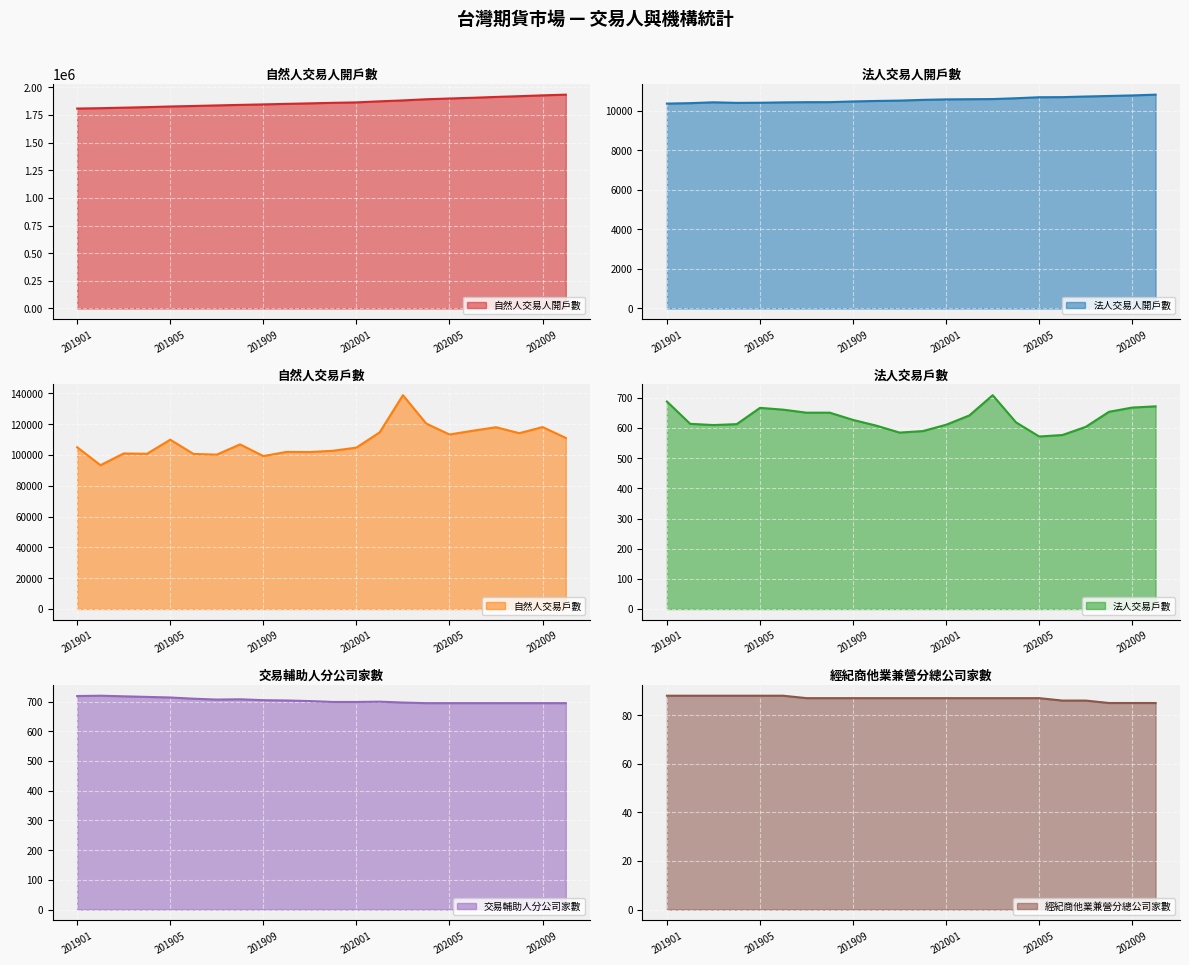

Reading left to right, what are all the values shown in this chart?

自然人交易人開戶數: 1807945	1811061	1815781	1820678	1826487	1830987	1836129	1841046	1845348	1850252	1854781	1859742	1863484	1873223	1881384	1891844	1898781	1905235	1912886	1919629	1927153	1933516
法人交易人開戶數: 10366	10388	10431	10402	10409	10427	10437	10439	10474	10499	10517	10554	10578	10587	10595	10636	10687	10692	10724	10751	10779	10818
自然人交易戶數: 105057	93399	101015	100808	109954	100698	100261	106912	99320	102022	101947	102785	104808	114715	138855	120416	113343	115765	118033	114188	118138	111103
法人交易戶數: 688	614	610	613	667	661	651	651	627	608	585	590	611	642	709	619	572	577	604	654	668	672
交易輔助人分公司家數: 719	720	718	716	714	710	707	708	705	704	702	699	699	700	697	695	695	695	695	695	695	695
經紀商他業兼營分總公司家數: 88	88	88	88	88	88	87	87	87	87	87	87	87	87	87	87	87	86	86	85	85	85